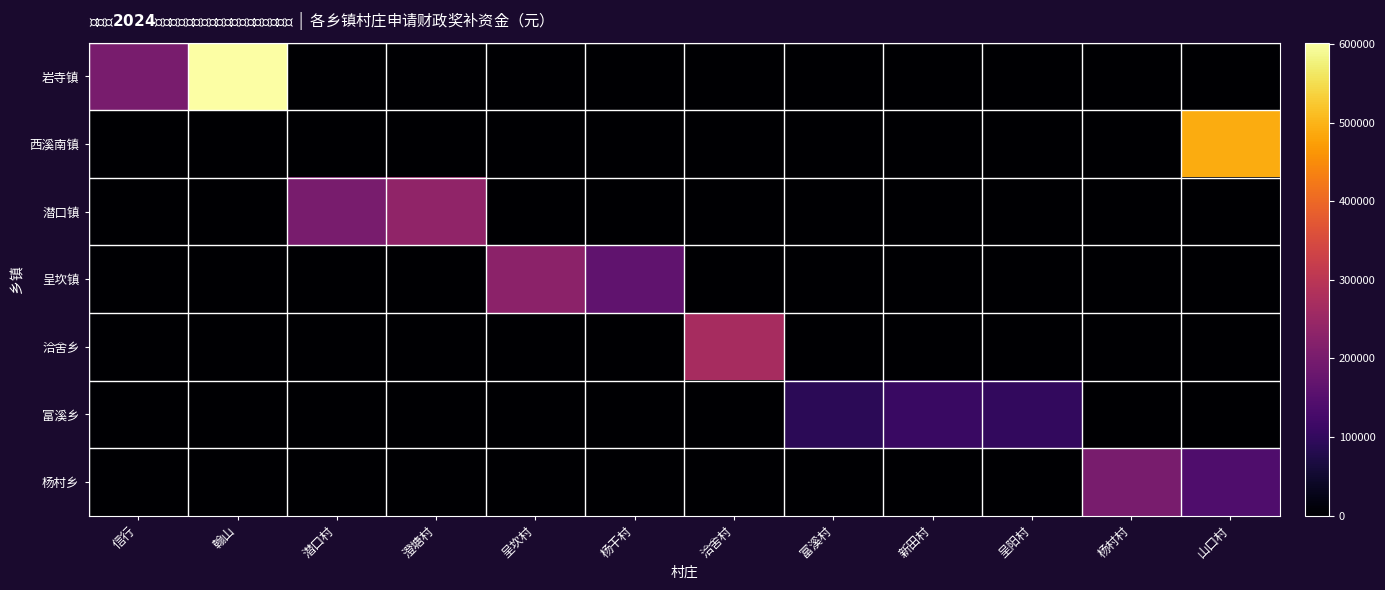

Count the number of categories in the chart.

12